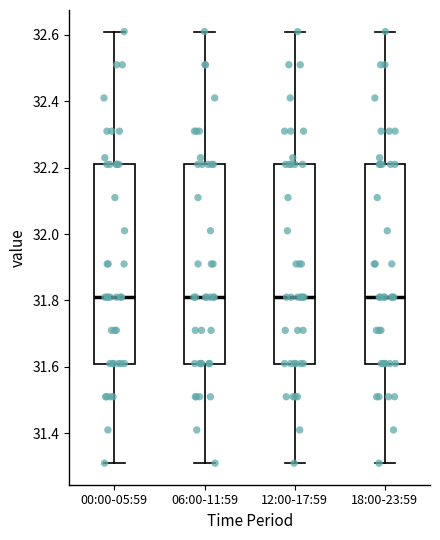

Reading left to right, read every box against the y-axis: the position of its median line, the range the box covers, and the ends of its whiskers. The values are not printed on the chart, so give them approximately, as read against the axis.

00:00-05:59: median 31.82, box 31.62 to 32.22, whiskers 31.32 to 32.62
06:00-11:59: median 31.82, box 31.62 to 32.22, whiskers 31.32 to 32.62
12:00-17:59: median 31.82, box 31.62 to 32.22, whiskers 31.32 to 32.62
18:00-23:59: median 31.82, box 31.62 to 32.22, whiskers 31.32 to 32.62